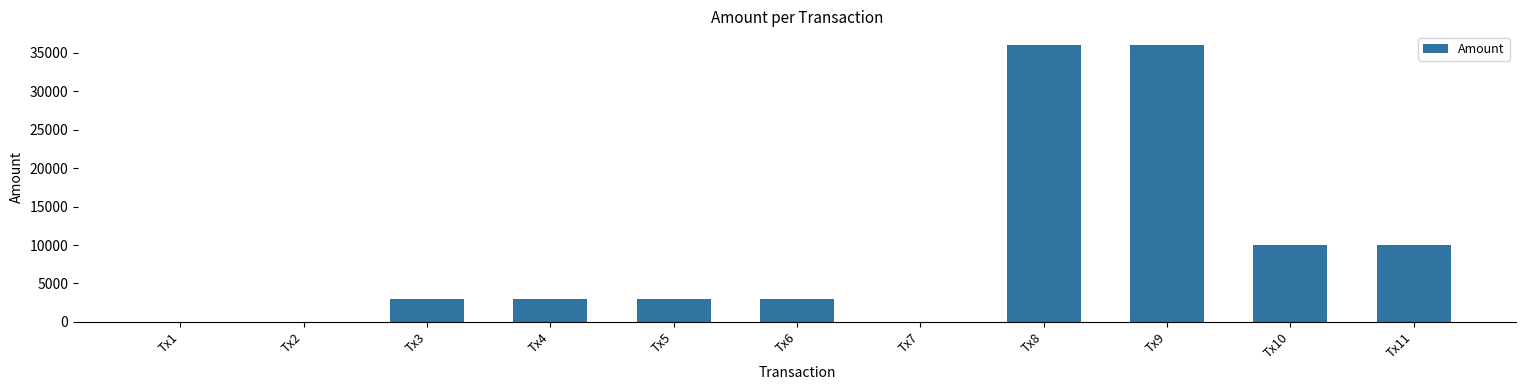

What is the ratio of the value at Tx8 to the value at Tx9?

1.0